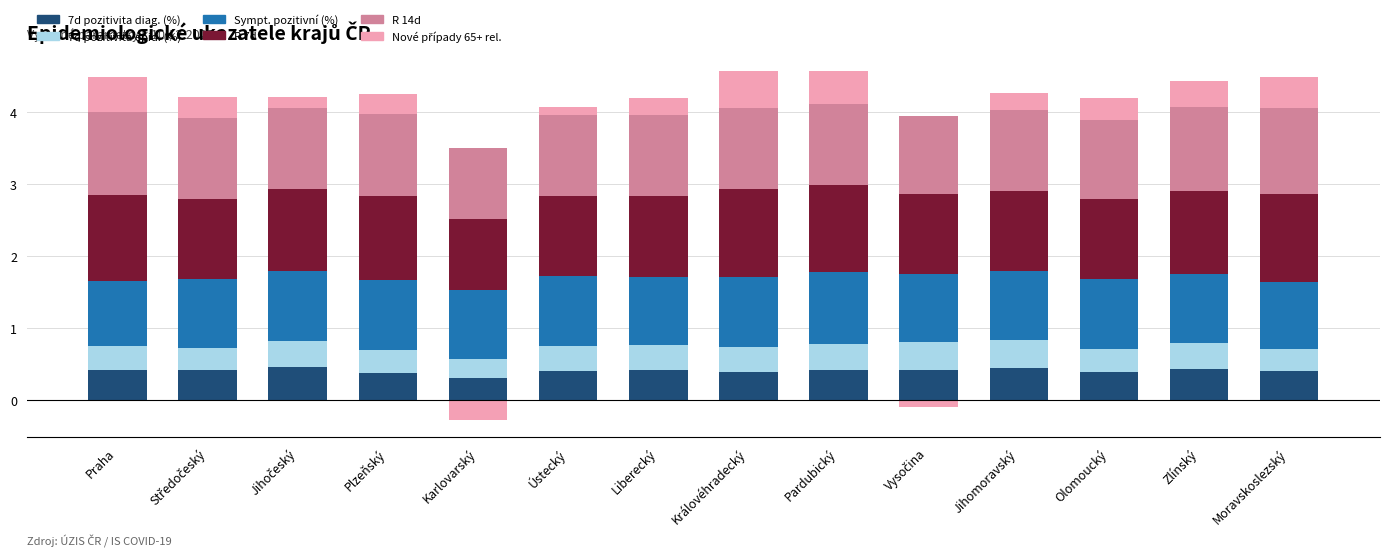

What is the label of the 8th bar from the right?

Liberecký